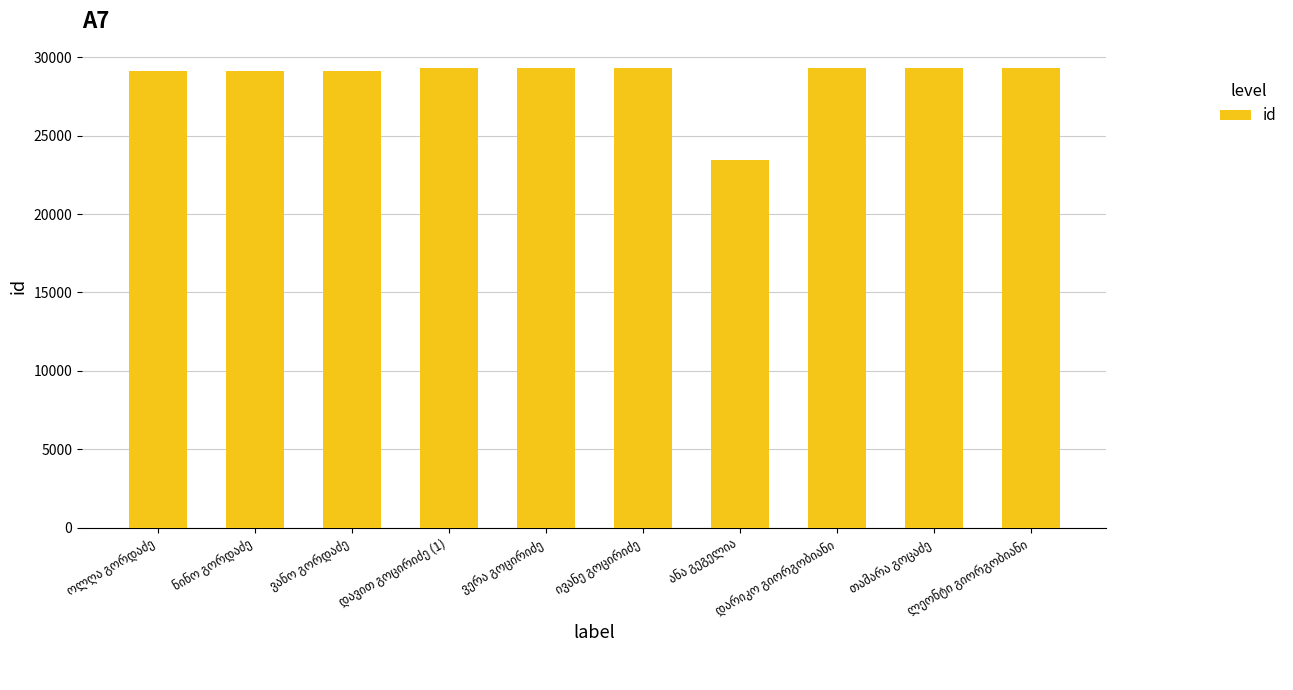

What is the value of the 6th bar from the left?

29326